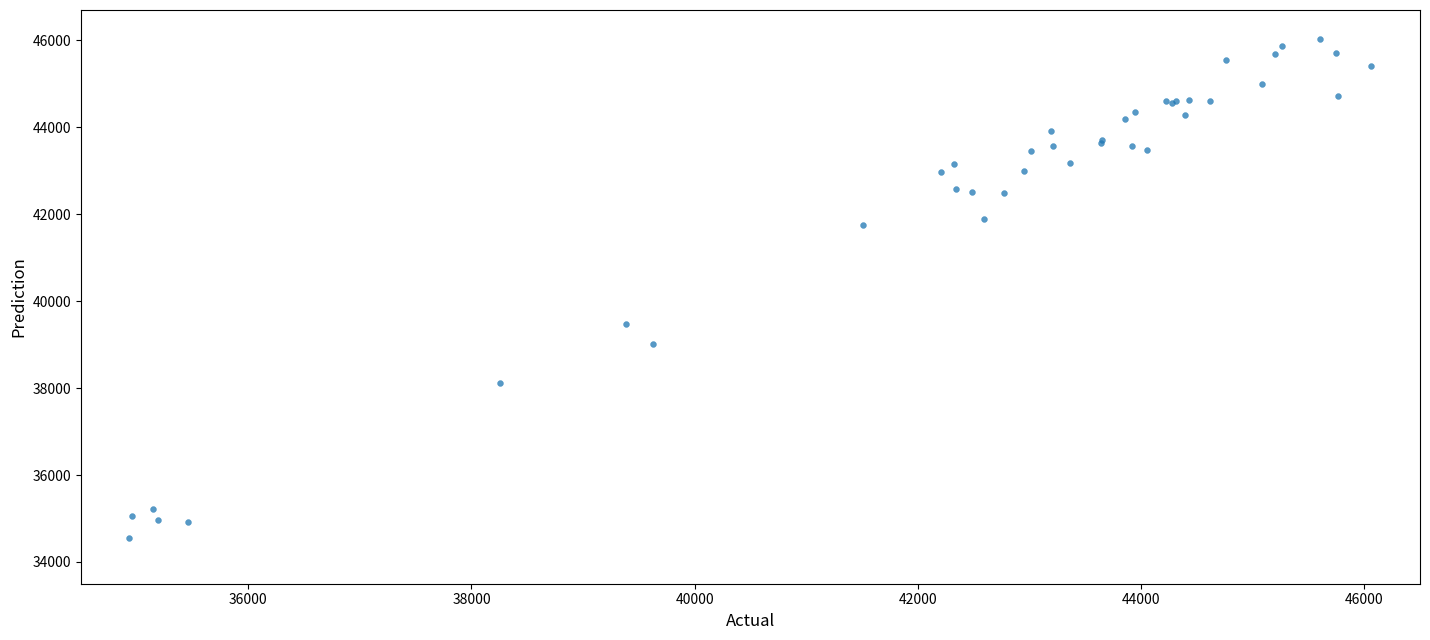

What Y value in the scatter plot is closest to 40291?

39473.3